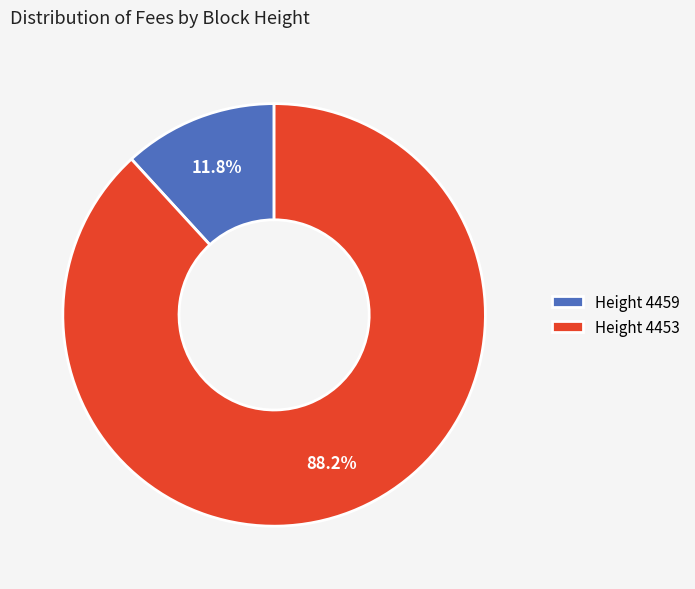

Which slice is the largest?

Height 4453